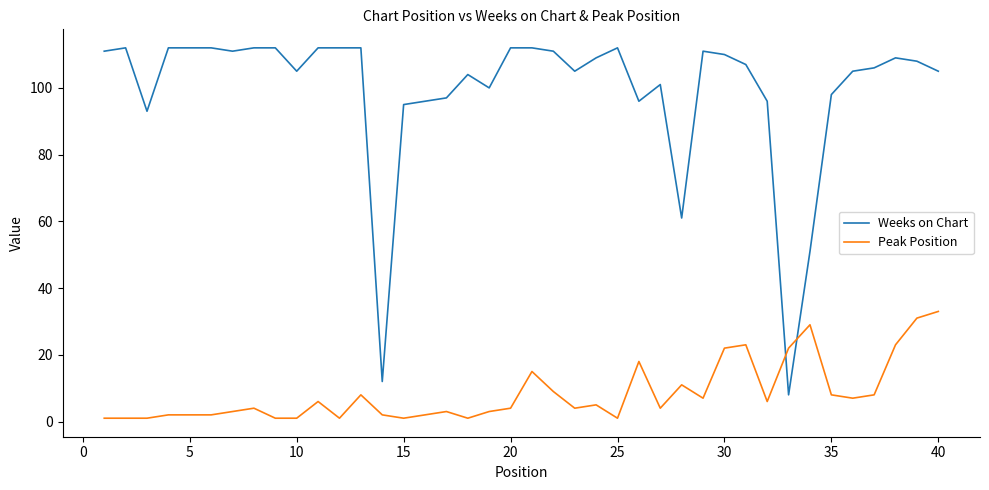

After their last crossing, which series has the higher values: Weeks on Chart or Peak Position?

Weeks on Chart